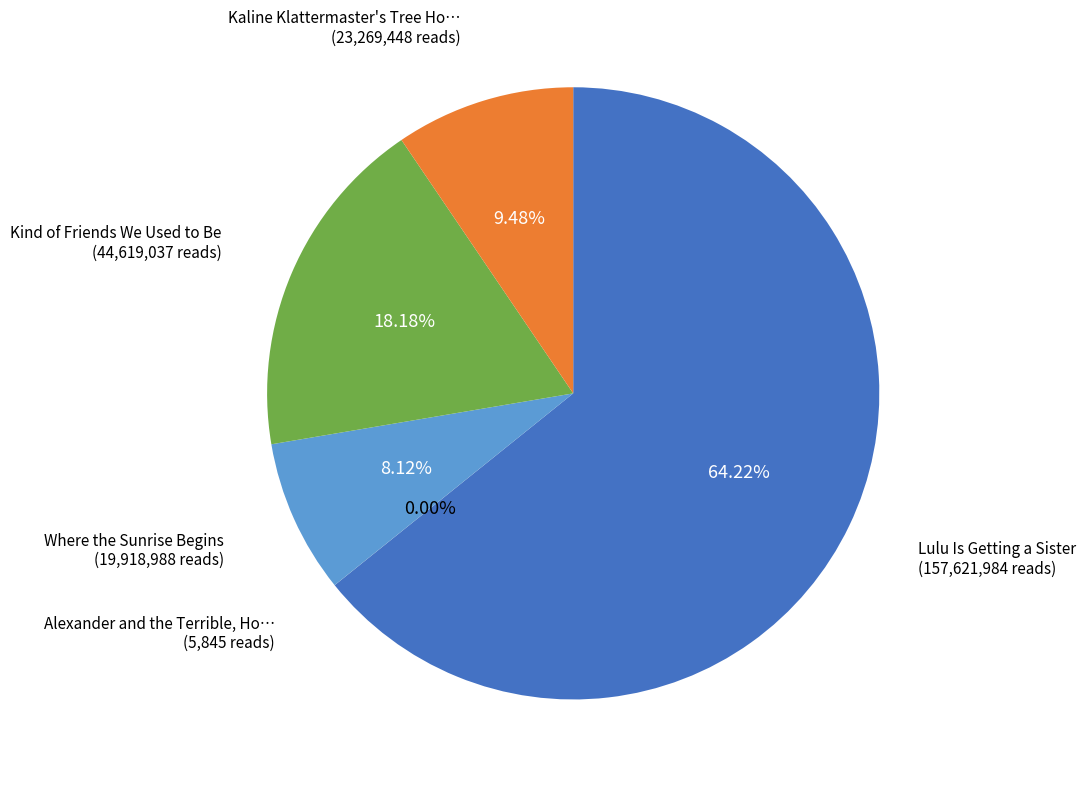

Is there any slice that represents more than half of the pie?

Yes